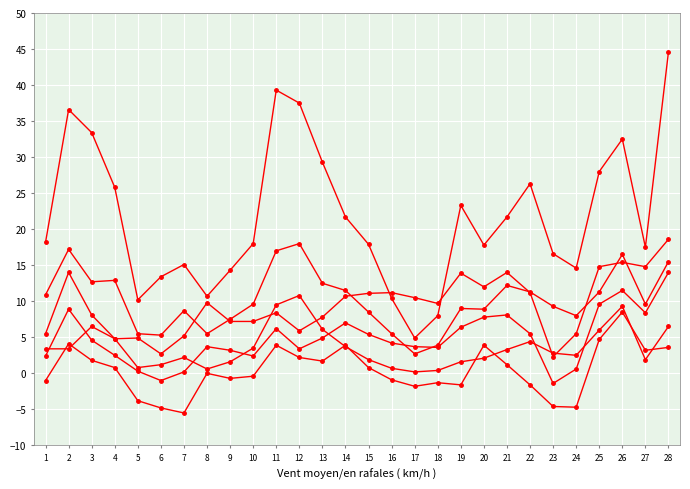

The Wind Speed 200 (AVG km/h) series shows 2.1 at 20. True or false?

True